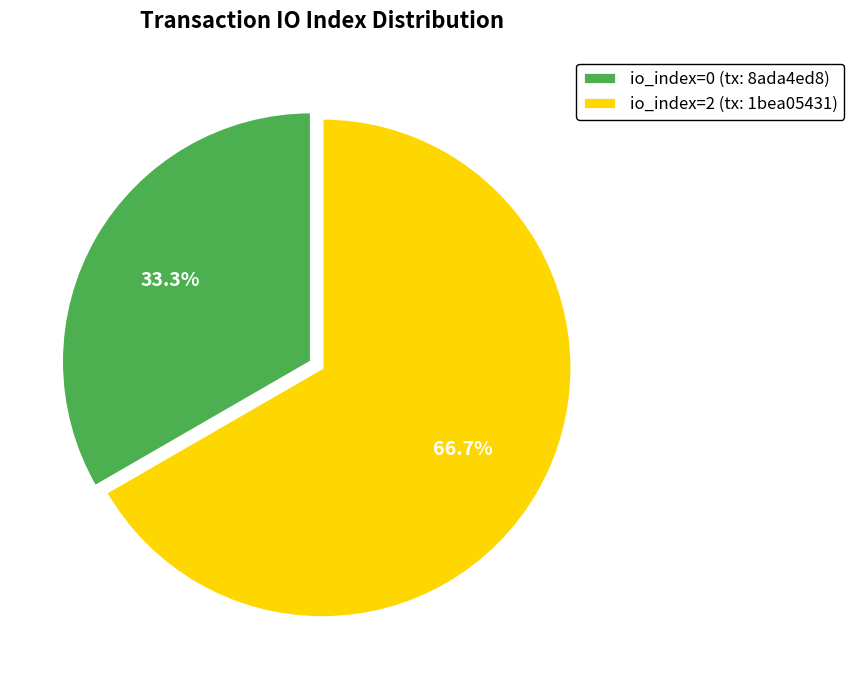

What percentage is the io_index=2 slice, to the nearest percent?

67%